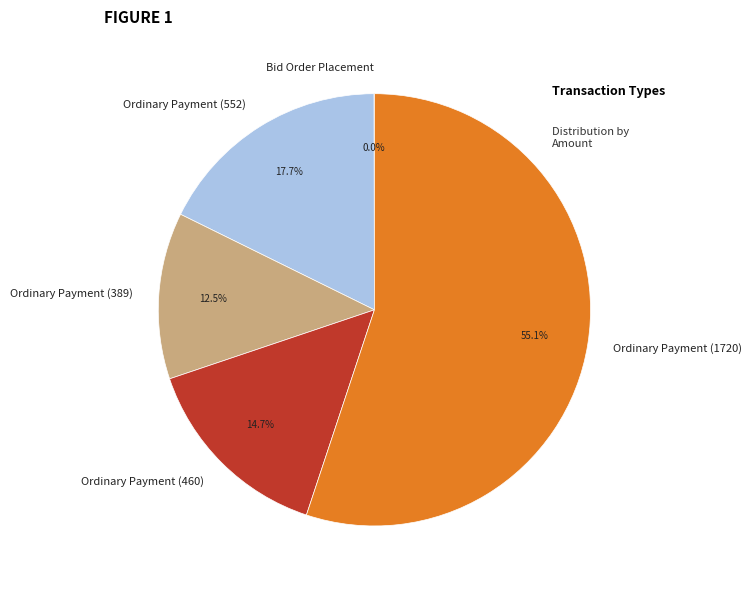

Is Ordinary Payment (1720) the majority of the pie?

Yes